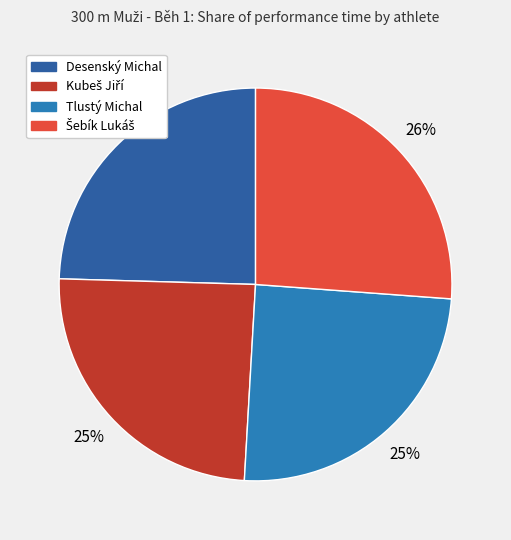

Count the number of slices in the pie.

4